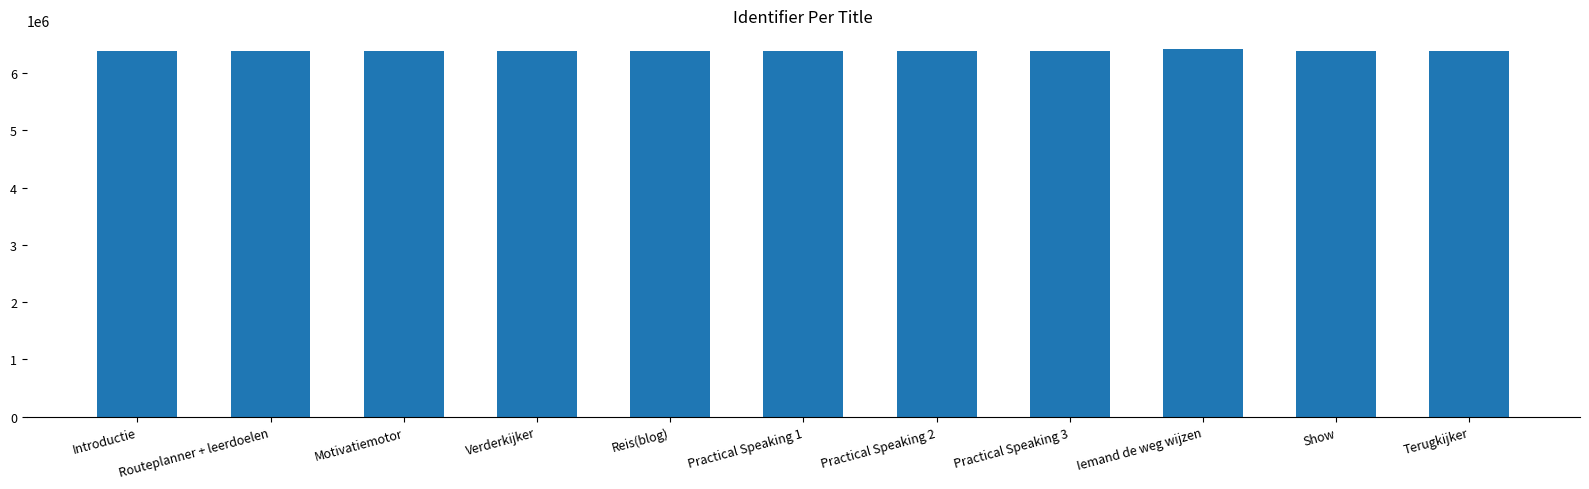

What is the minimum value shown in the chart?

6382489